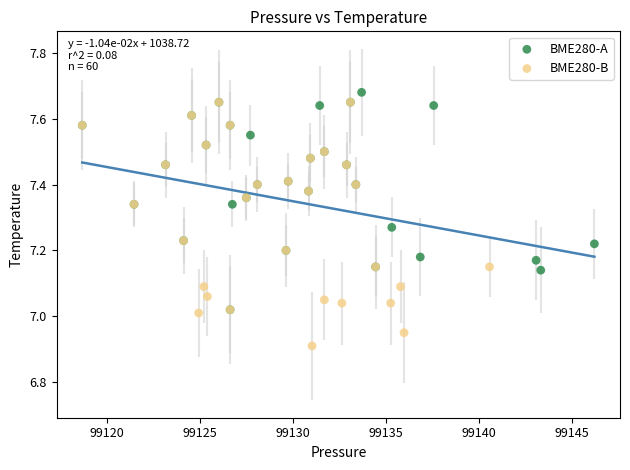

Which series contains the lowest Y value?

BME280-B